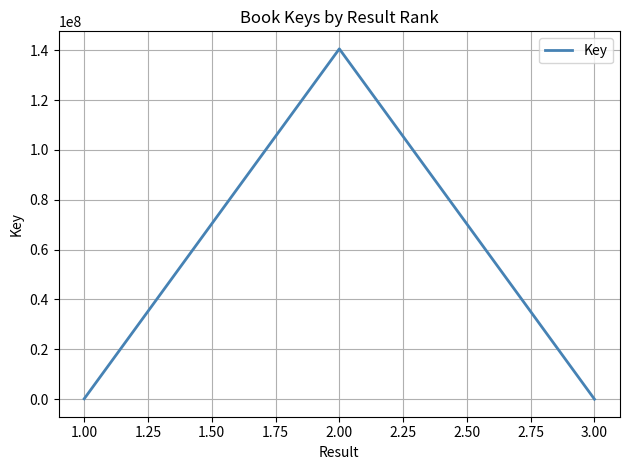

Is it true that the value at 2.00 is 243557676?

False